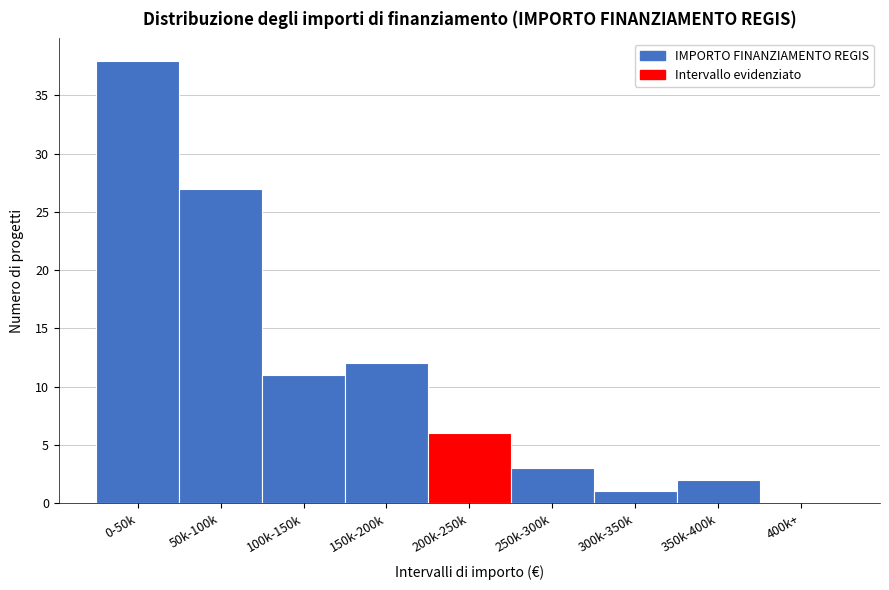

Reading left to right, what are all the values shown in this chart?

0-50k=38	50k-100k=27	100k-150k=11	150k-200k=12	200k-250k=6	250k-300k=3	300k-350k=1	350k-400k=2	400k+=0